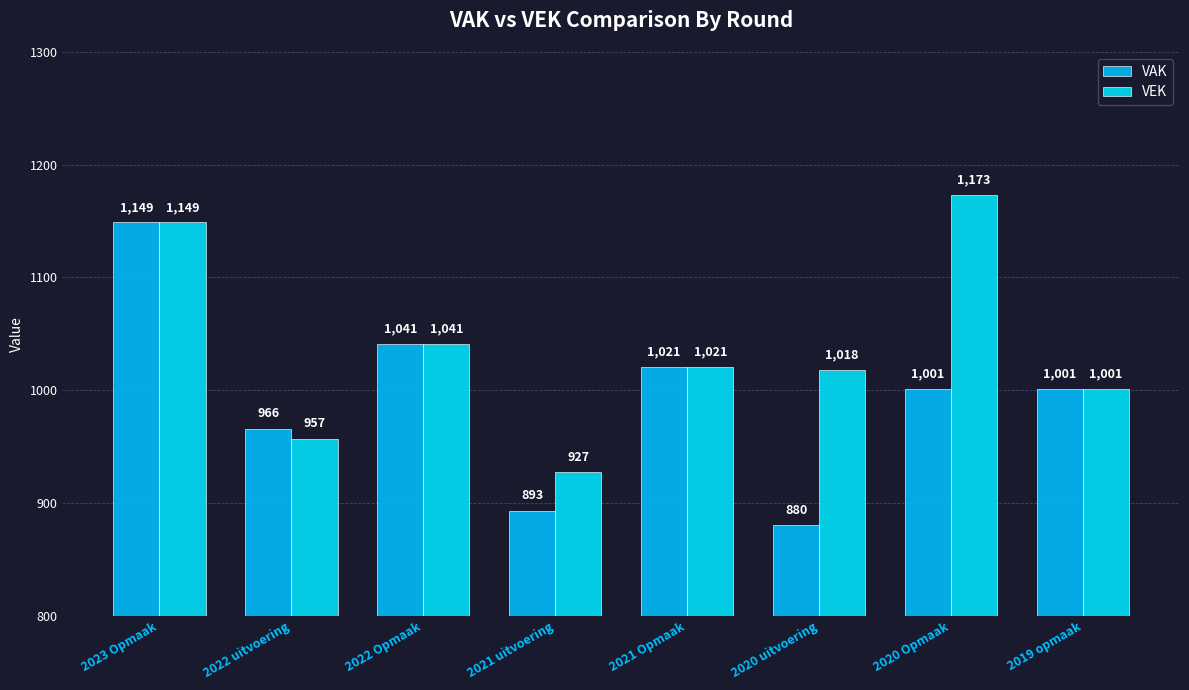

Where does the VAK series first go above 1001?

2023 Opmaak